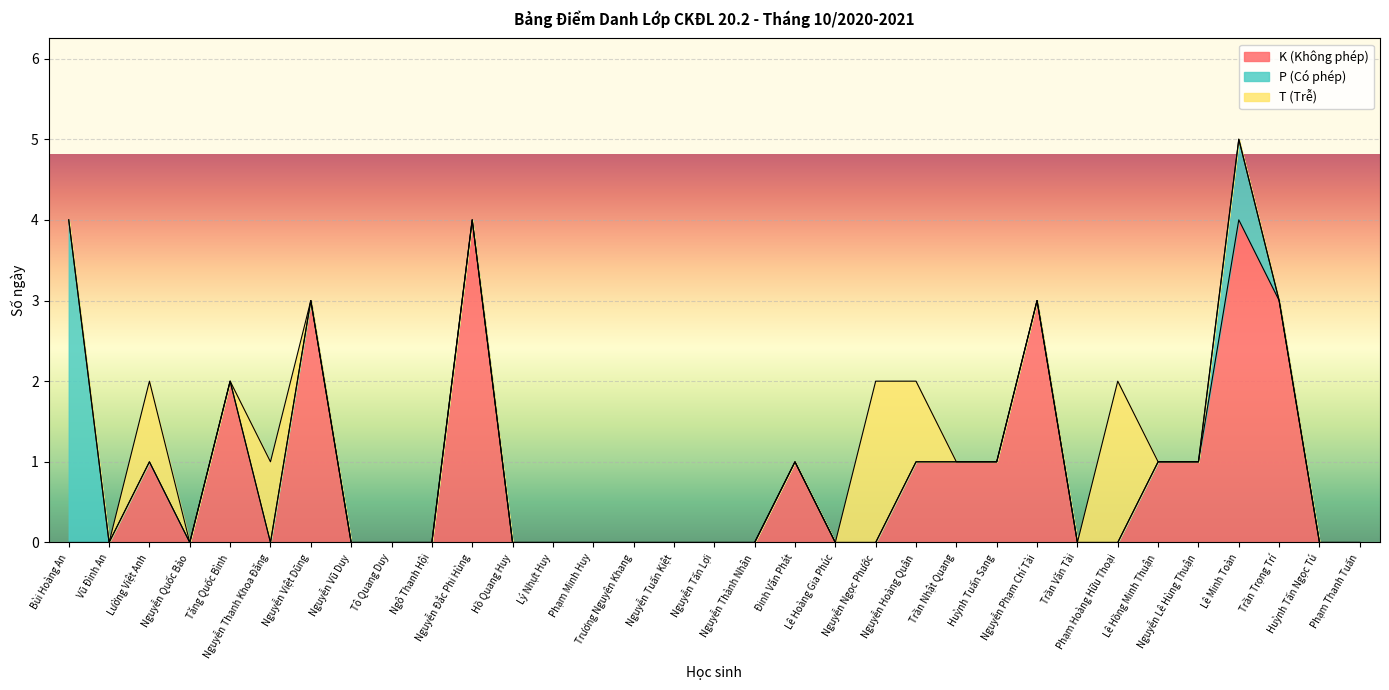

List the labels in order of K (Không phép) value, smallest first.

Bùi Hoàng An, Vũ Đình An, Nguyễn Quốc Bảo, Nguyễn Thanh Khoa Đăng, Nguyễn Vũ Duy, Tô Quang Duy, Ngô Thanh Hội, Hồ Quang Huy, Lý Nhựt Huy, Phạm Minh Huy, Trương Nguyên Khang, Nguyễn Tuấn Kiệt, Nguyễn Tấn Lợi, Nguyễn Thành Nhân, Lê Hoàng Gia Phúc, Nguyễn Ngọc Phước, Trần Văn Tài, Phạm Hoàng Hữu Thoại, Huỳnh Tấn Ngọc Tú, Phạm Thanh Tuấn, Lường Việt Anh, Đinh Văn Phát, Nguyễn Hoàng Quân, Trần Nhật Quang, Huỳnh Tuấn Sang, Lê Hồng Minh Thuận, Nguyễn Lê Hùng Thuận, Tăng Quốc Bình, Nguyễn Việt Dũng, Nguyễn Phạm Chí Tài, Trần Trọng Trí, Nguyễn Đắc Phi Hùng, Lê Minh Toàn